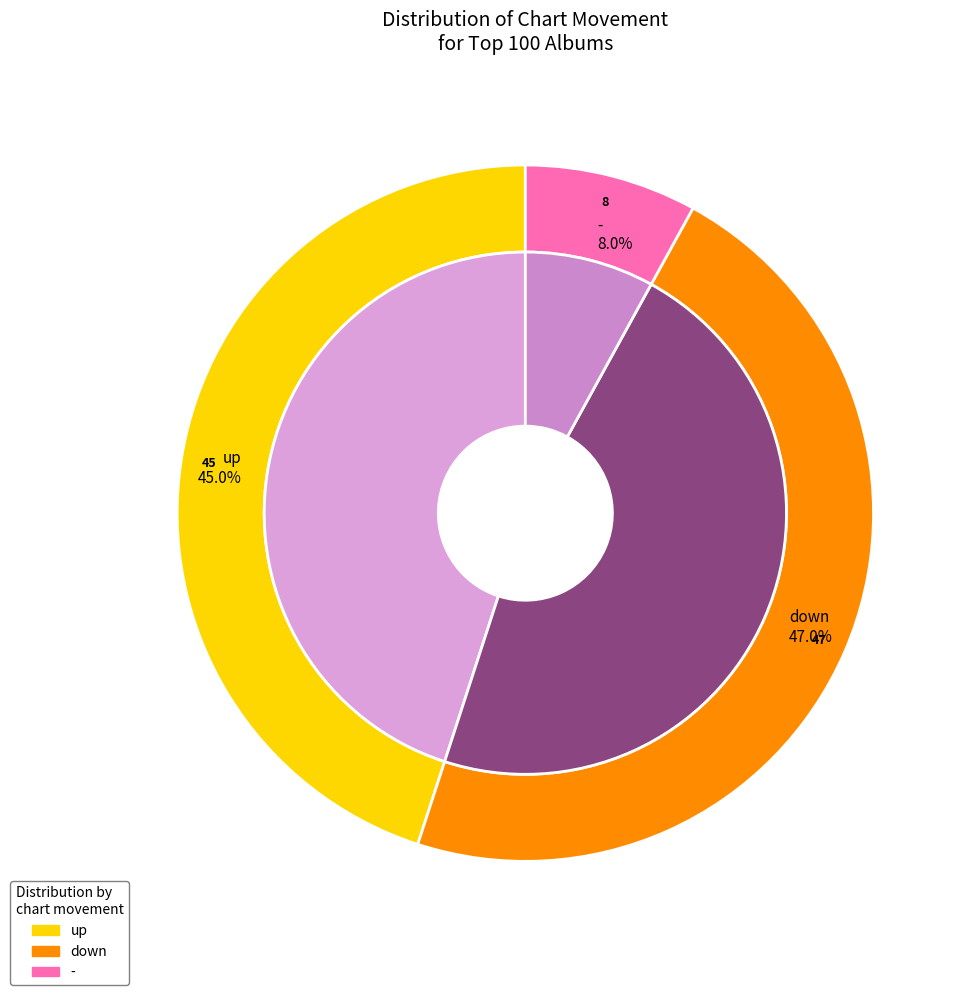

Is there any slice that represents more than half of the pie?

No